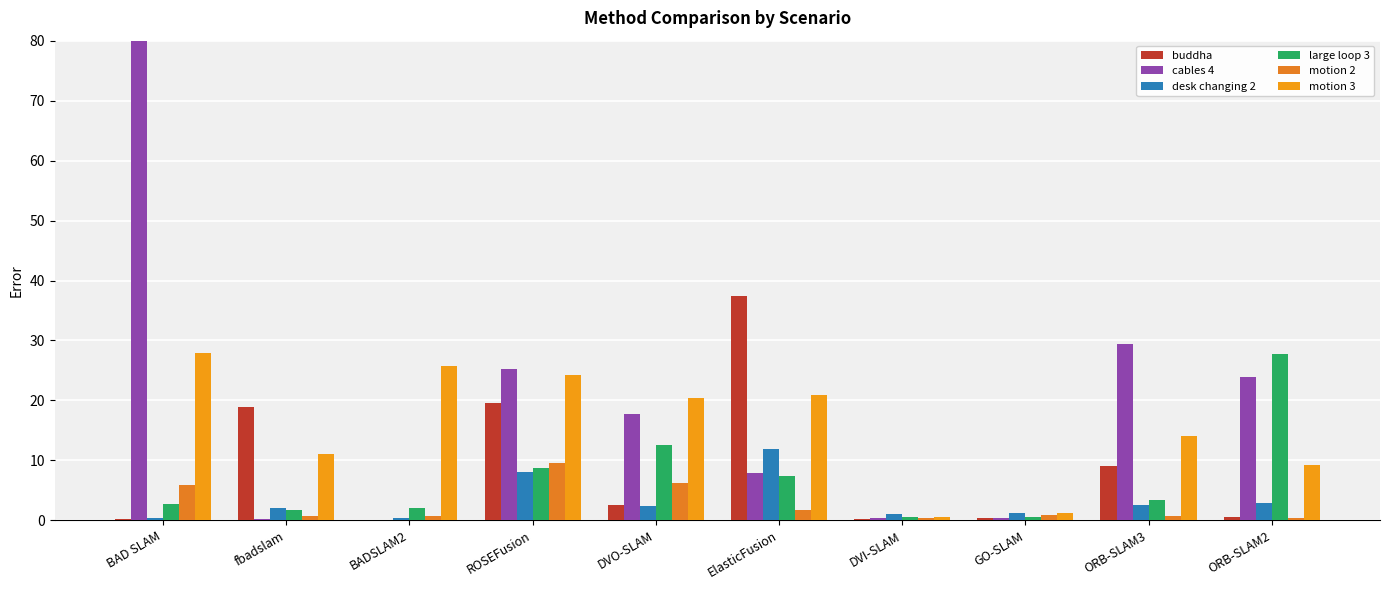

Are the bars grouped side by side (vs. stacked)?

Yes